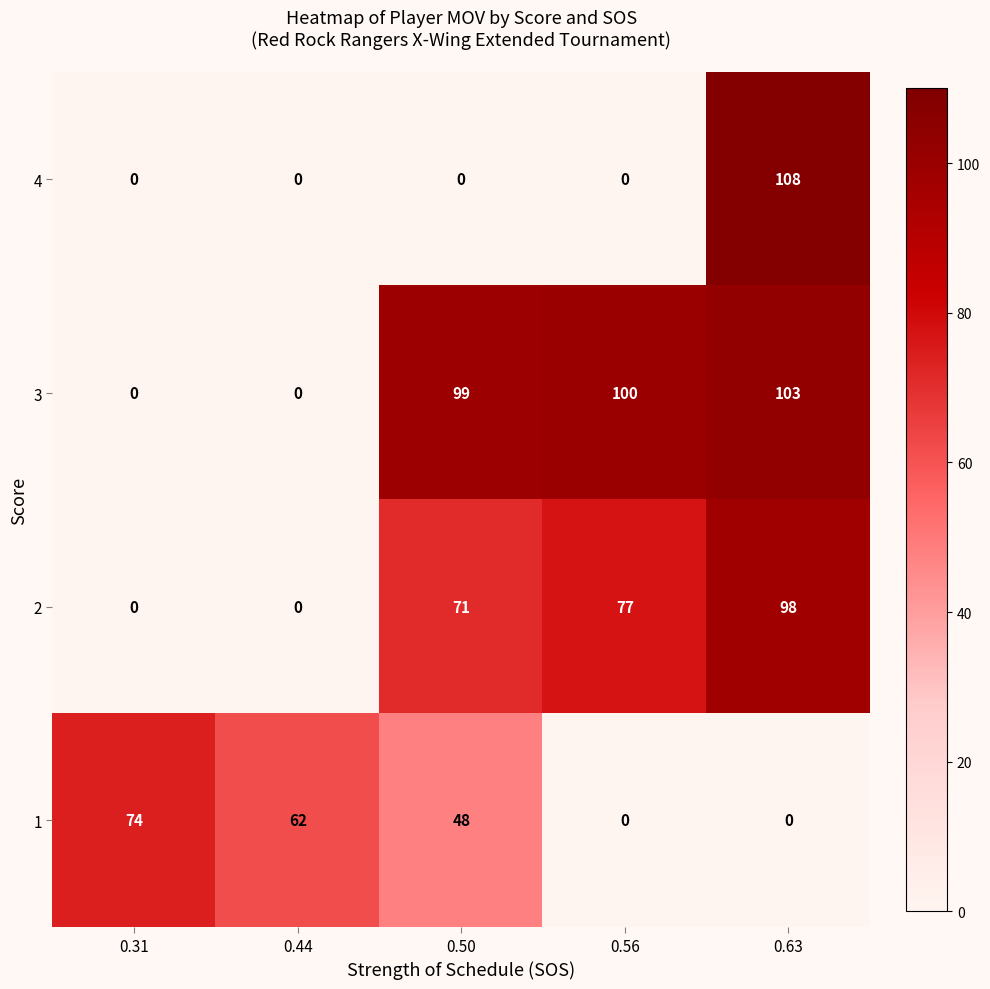

List the series in order of their overall mean, lowest first.

row_0, row_3, row_2, row_1